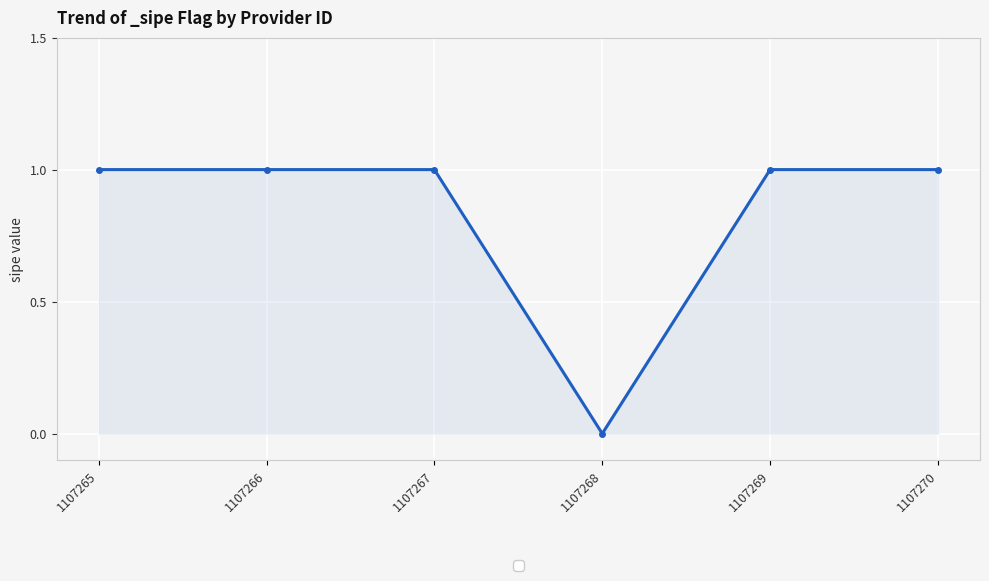

What is the sum of all values?

5